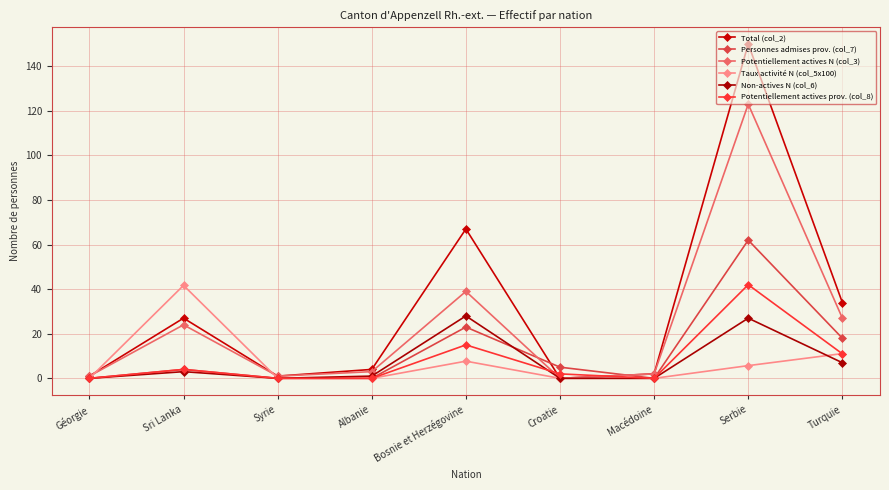

How many lines are shown in the chart?

6